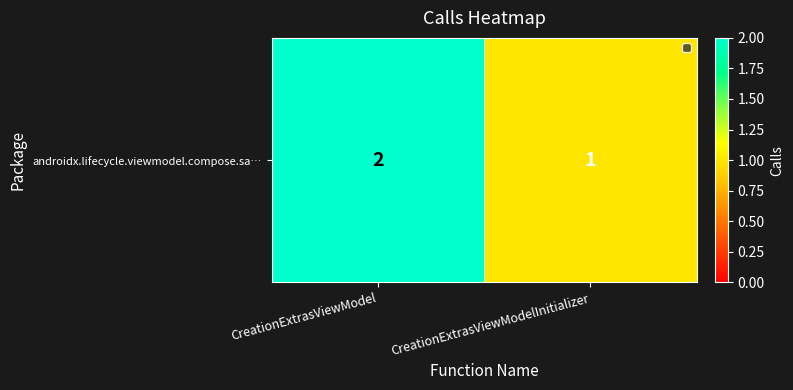

How many data points does each series have?

2